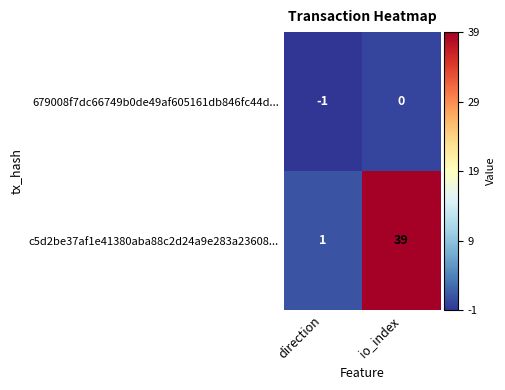

At direction, list the series in order from largest to smallest.

c5d2be37af1e41380aba88c2d24a9e283a23608..., 679008f7dc66749b0de49af605161db846fc44d...